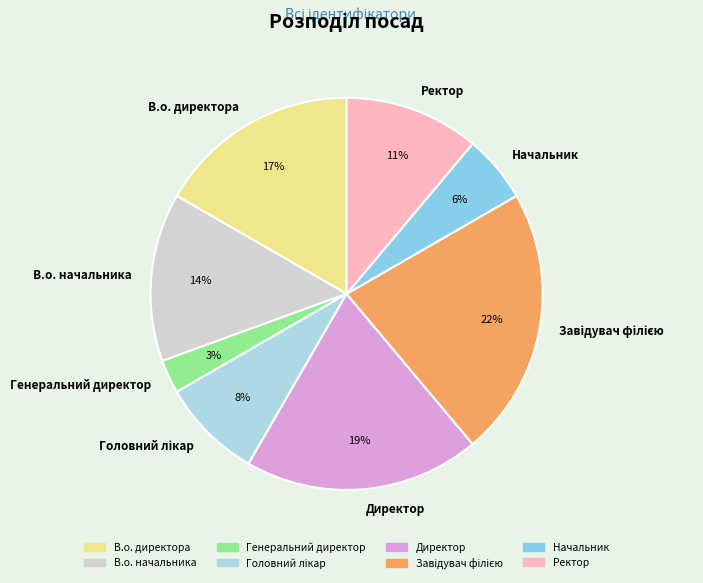

Which category has the smallest portion of the pie?

Генеральний директор